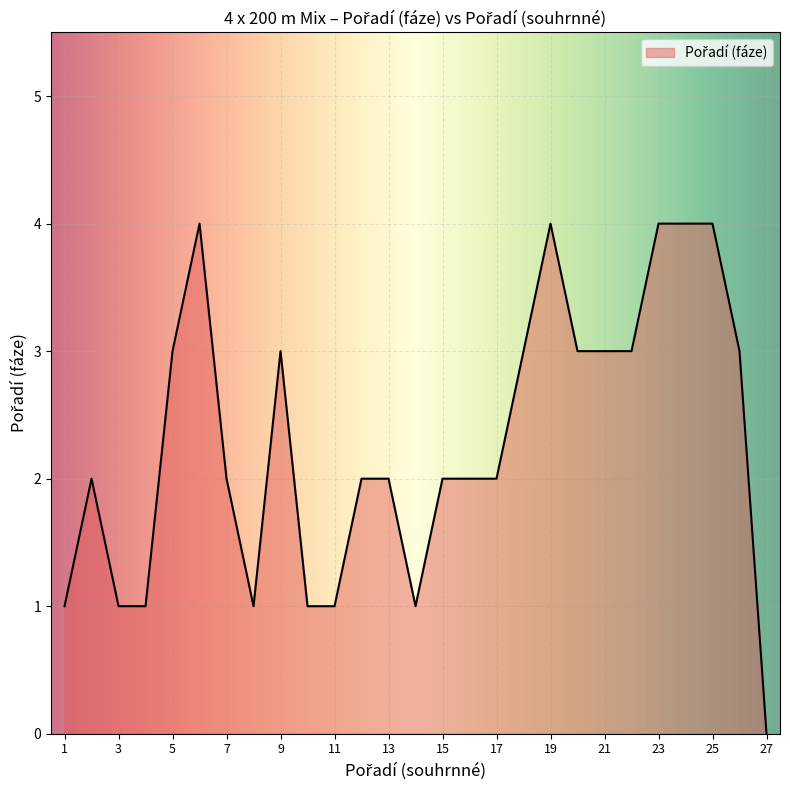

What is the greatest value displayed?

4